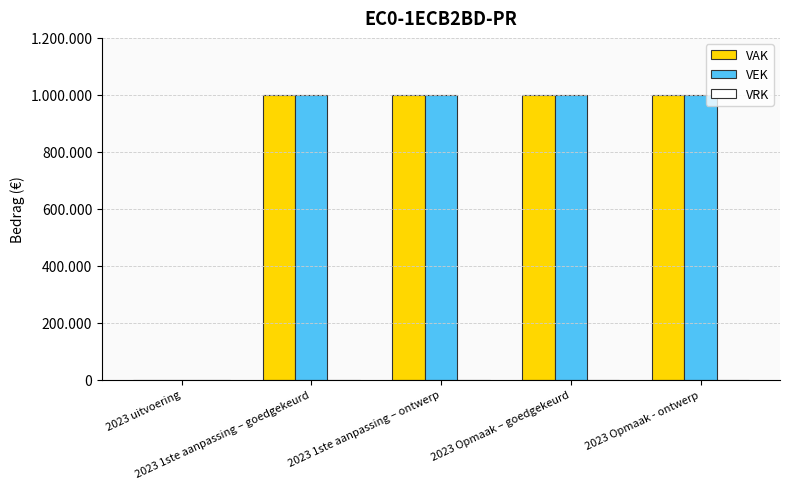

Reading left to right, transcribe all the data shown in this chart.

VAK: 2023 uitvoering=0	2023 1ste aanpassing – goedgekeurd=1000000	2023 1ste aanpassing – ontwerp=1000000	2023 Opmaak – goedgekeurd=1000000	2023 Opmaak - ontwerp=1000000
VEK: 2023 uitvoering=0	2023 1ste aanpassing – goedgekeurd=1000000	2023 1ste aanpassing – ontwerp=1000000	2023 Opmaak – goedgekeurd=1000000	2023 Opmaak - ontwerp=1000000
VRK: 2023 uitvoering=0	2023 1ste aanpassing – goedgekeurd=0	2023 1ste aanpassing – ontwerp=0	2023 Opmaak – goedgekeurd=0	2023 Opmaak - ontwerp=0